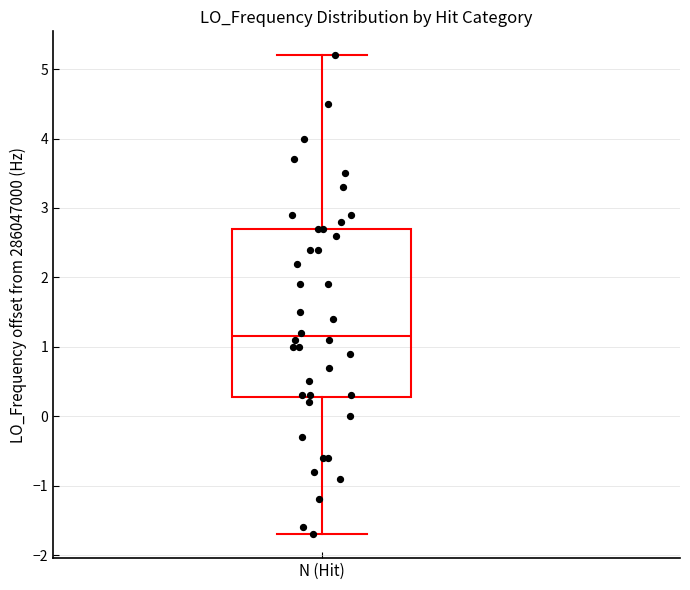

Transcribe this box plot: give where the median line is, the range the box spans, and where the two whiskers end, as read against the y-axis. The values are not printed on the chart, so give them approximately, as read against the axis.

median 1.2, box 0.3 to 2.7, whiskers -1.7 to 5.2